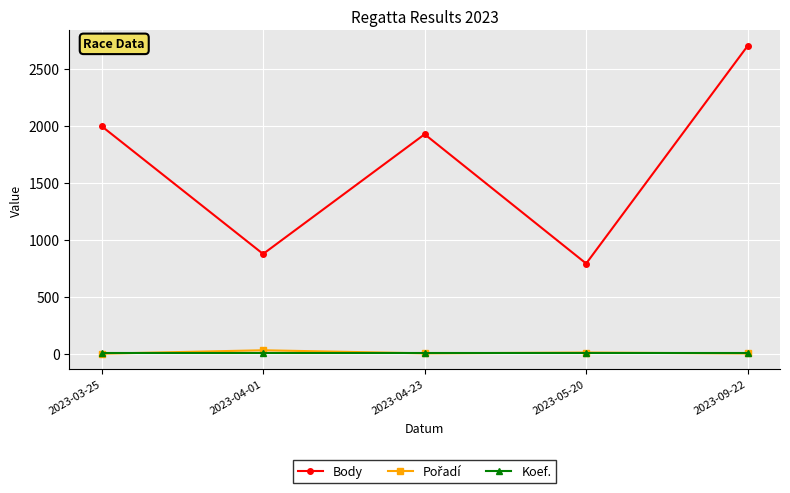

Between 2023-04-23 and 2023-09-22, which series saw the biggest shift?

Body